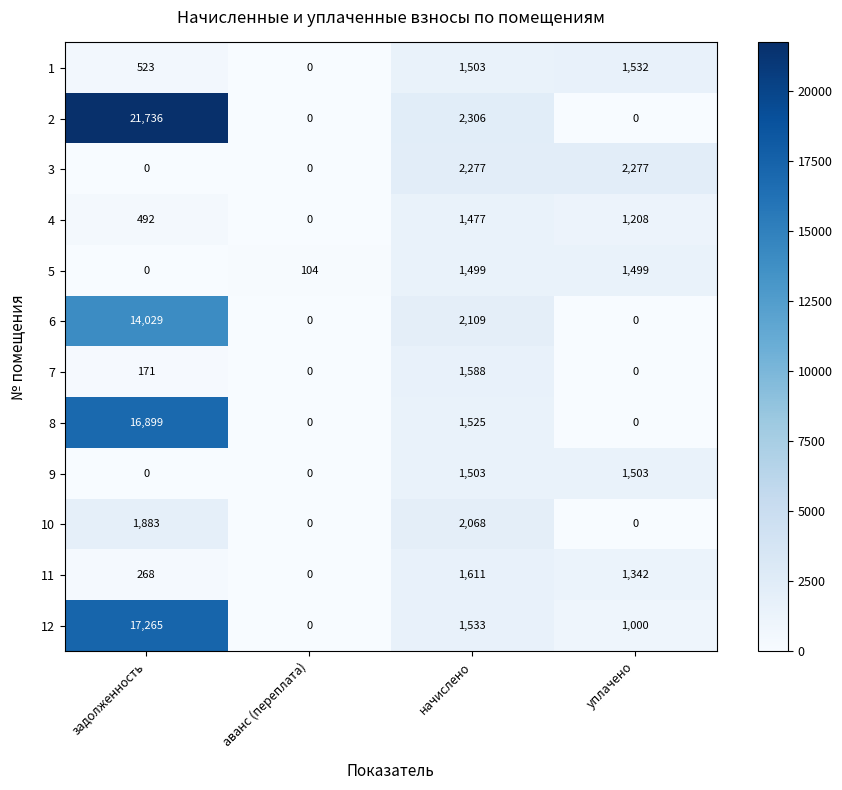

At which category is the sum across all series the highest?

задолженность